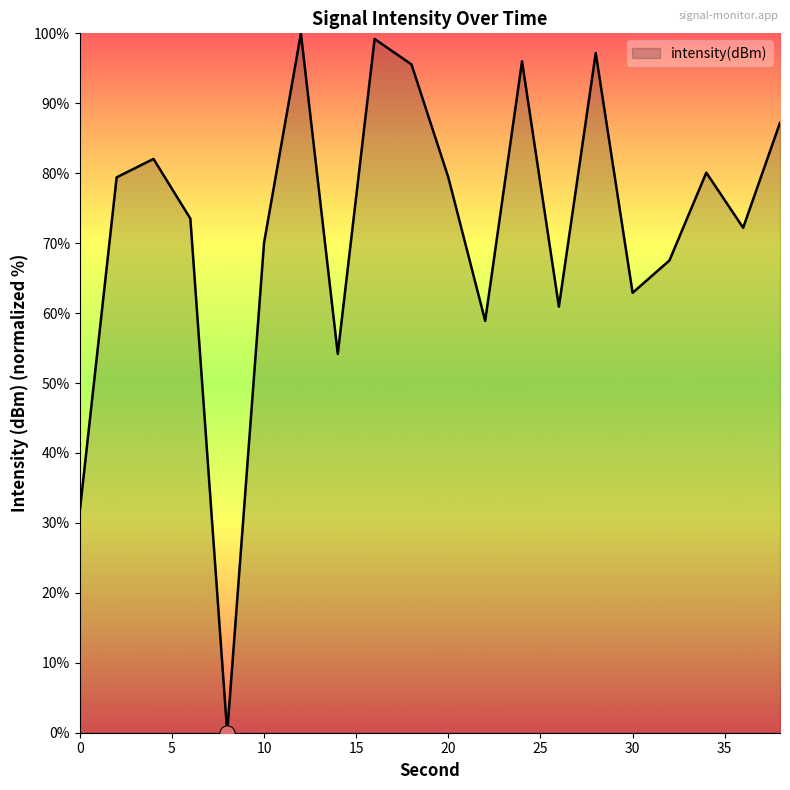

What is the difference between the maximum and minimum values?

100.0